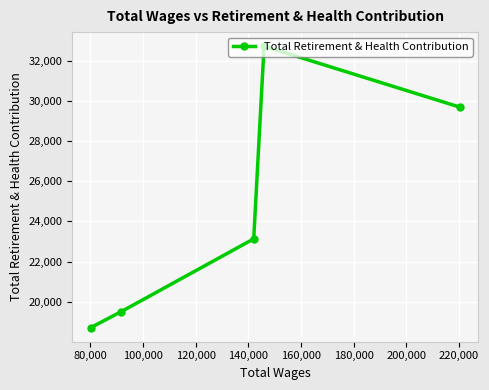

What is the maximum value shown in the chart?

32718